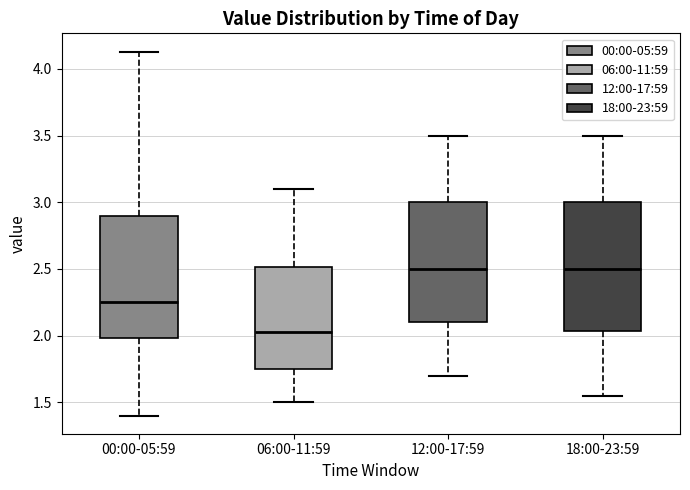

Reading left to right, transcribe this box plot: for each box, give where its median line is, the range the box spans, and where its two whiskers end, as read against the y-axis. The values are not printed on the chart, so give them approximately, as read against the axis.

00:00-05:59: median 2.25, box 2.00 to 2.90, whiskers 1.40 to 4.15
06:00-11:59: median 2.05, box 1.75 to 2.50, whiskers 1.50 to 3.10
12:00-17:59: median 2.50, box 2.10 to 3.00, whiskers 1.70 to 3.50
18:00-23:59: median 2.50, box 2.05 to 3.00, whiskers 1.55 to 3.50